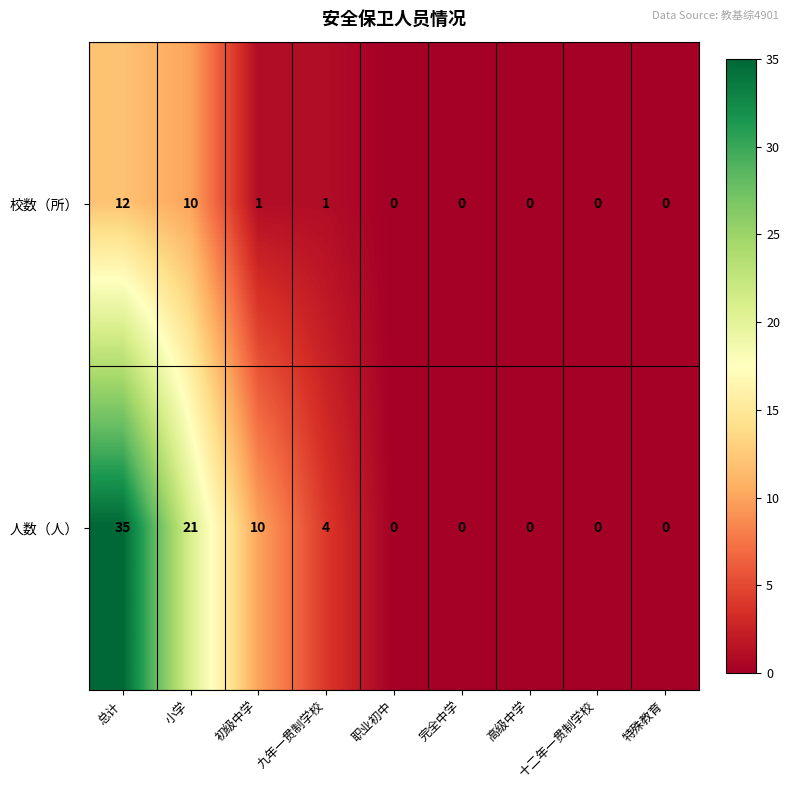

Rank the series by their maximum value, from lowest to highest.

校数（所）, 人数（人）